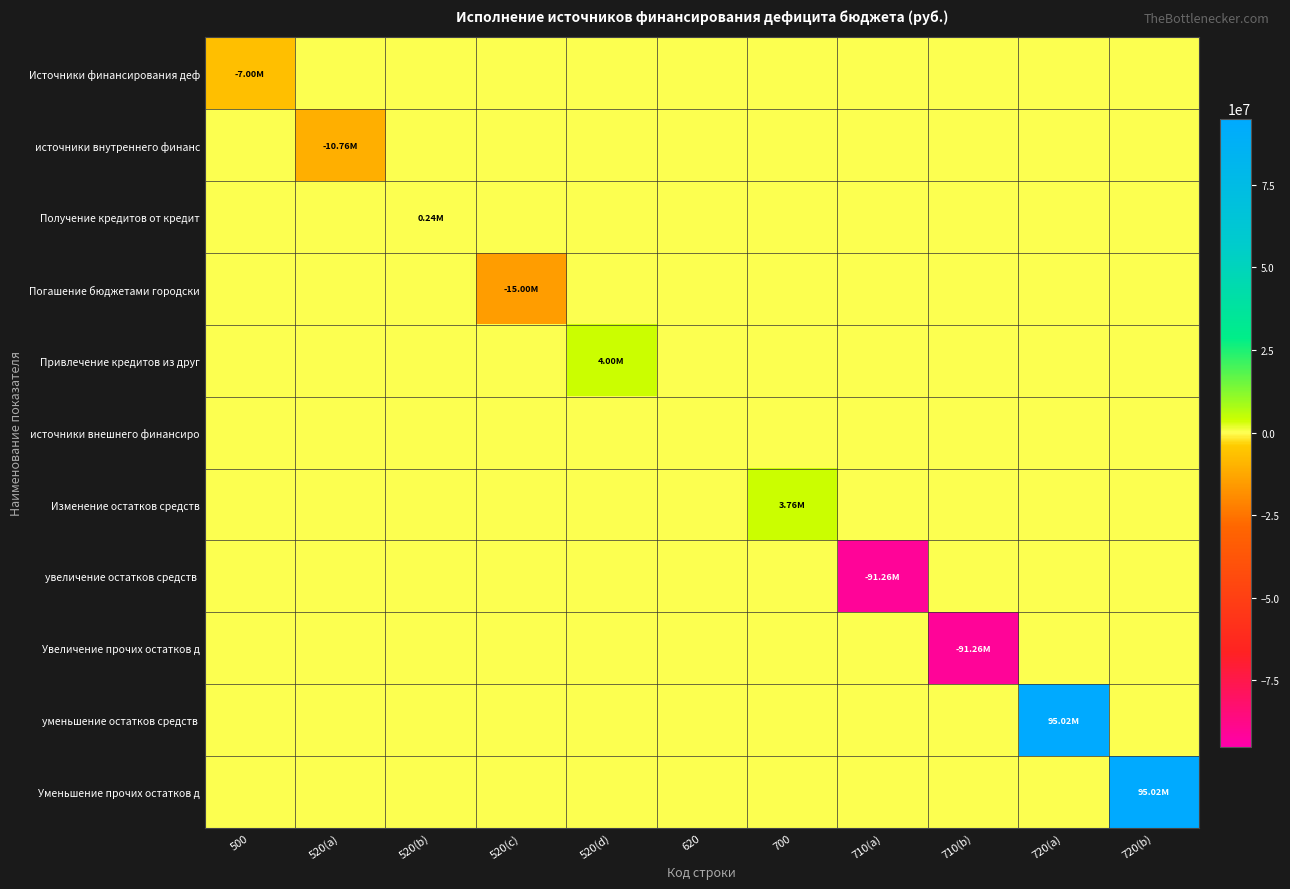

Between 710(b) and 620, which is larger?

710(b)